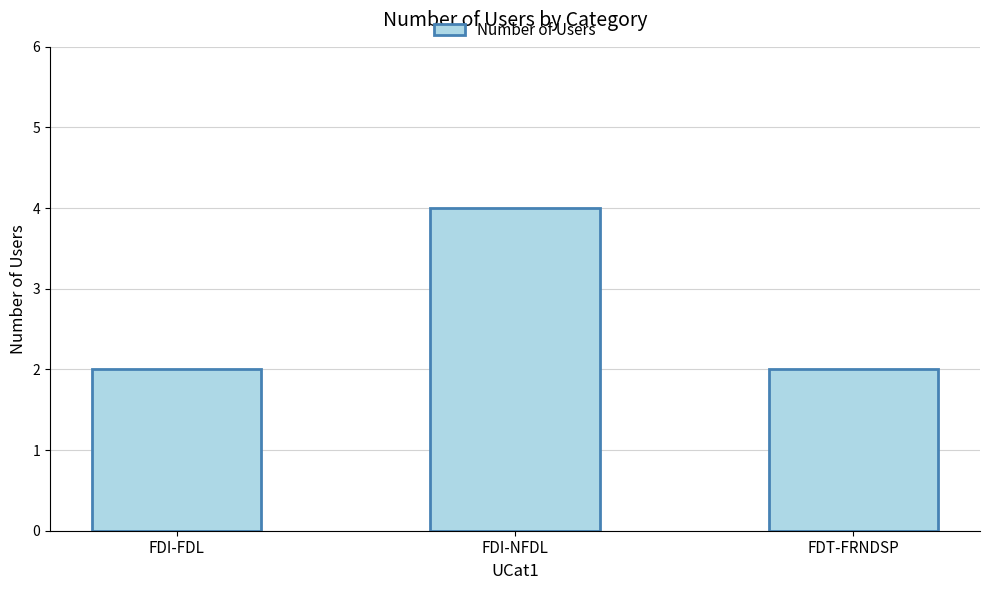

The value at FDI-FDL is 2. True or false?

True